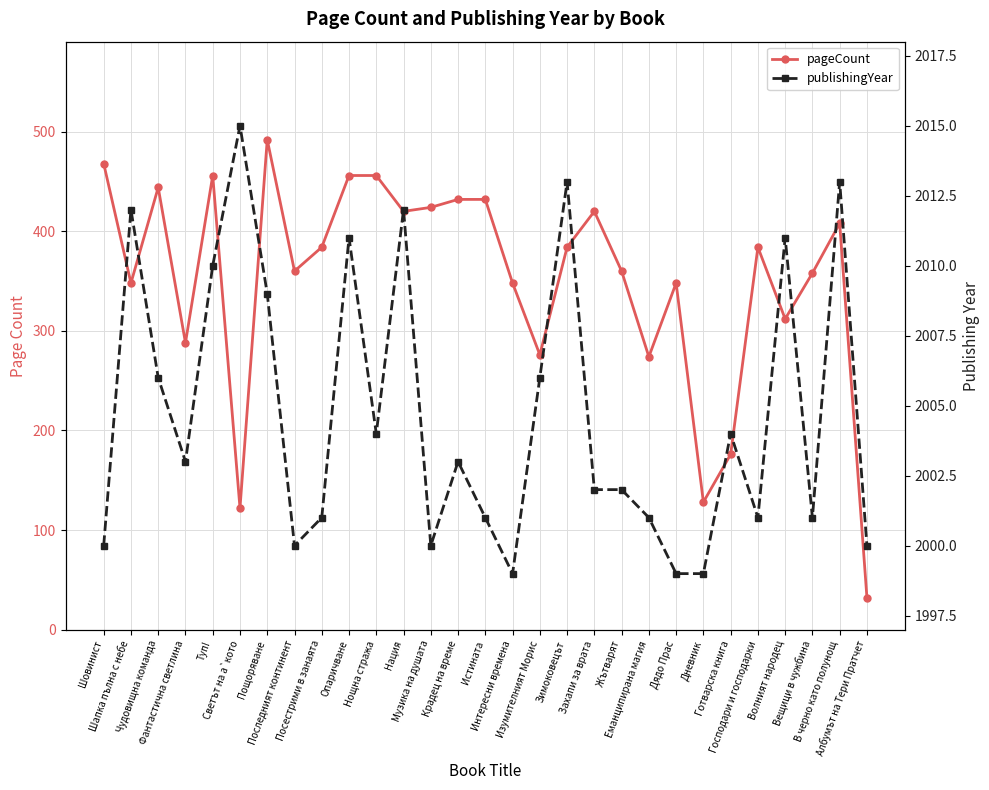

What is the difference between the publishingYear values at Албумът на Тери Пратчет and Нация?

12